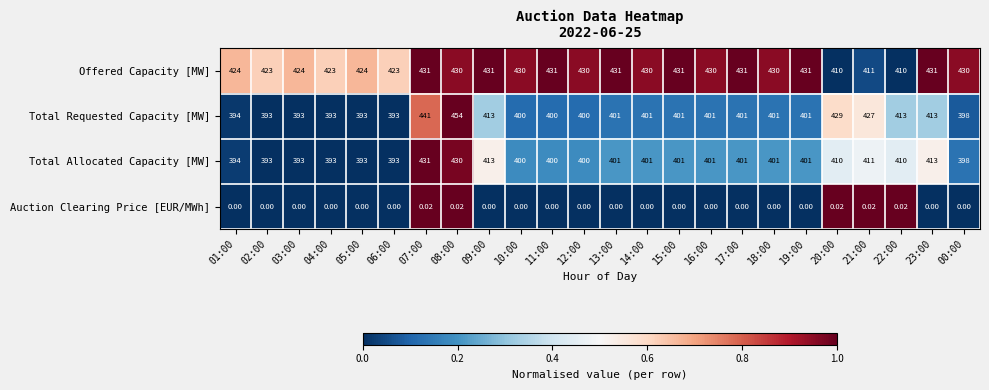

Is the value of Auction Clearing Price [EUR/MWh] at 15:00 greater than the value of Total Allocated Capacity [MW] at 04:00?

No